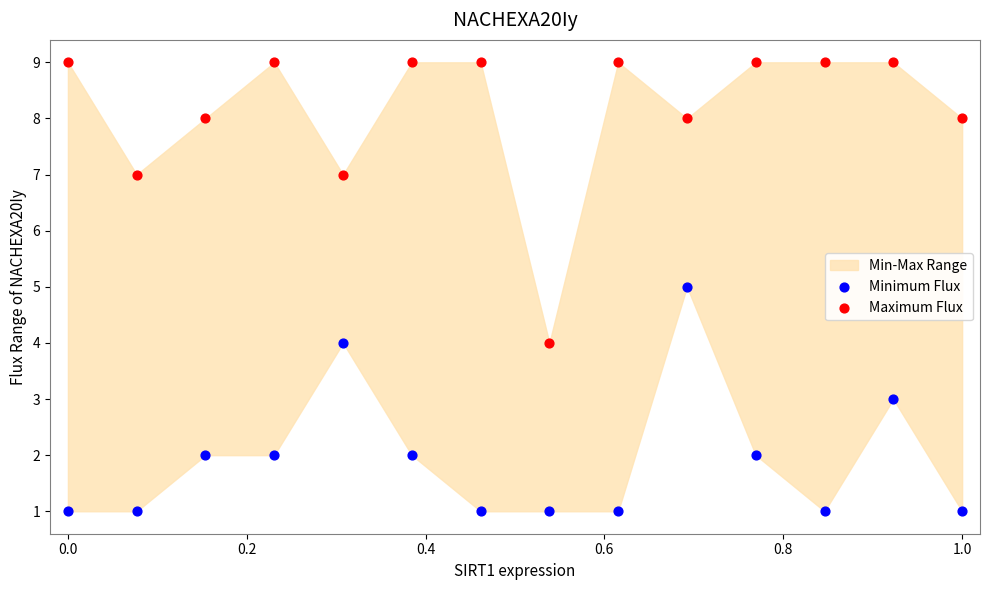

Which series reaches the minimum Y coordinate?

Minimum Flux